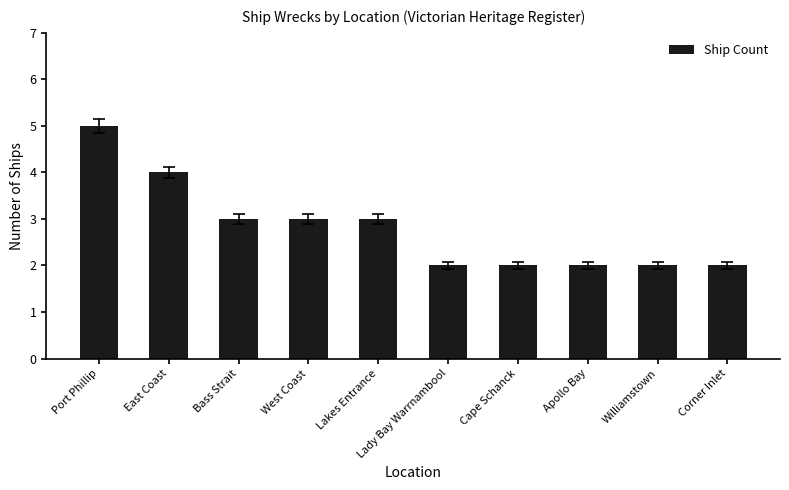

True or false: the data shows 5 at Port Phillip.

True